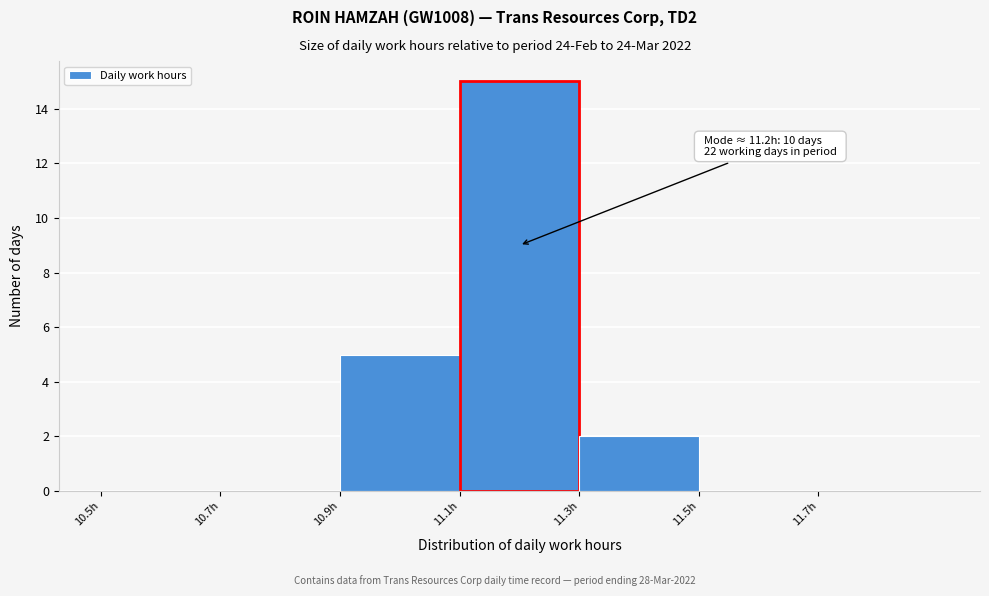

Over which range of the x-axis is the bar tallest?

11.1 to 11.3